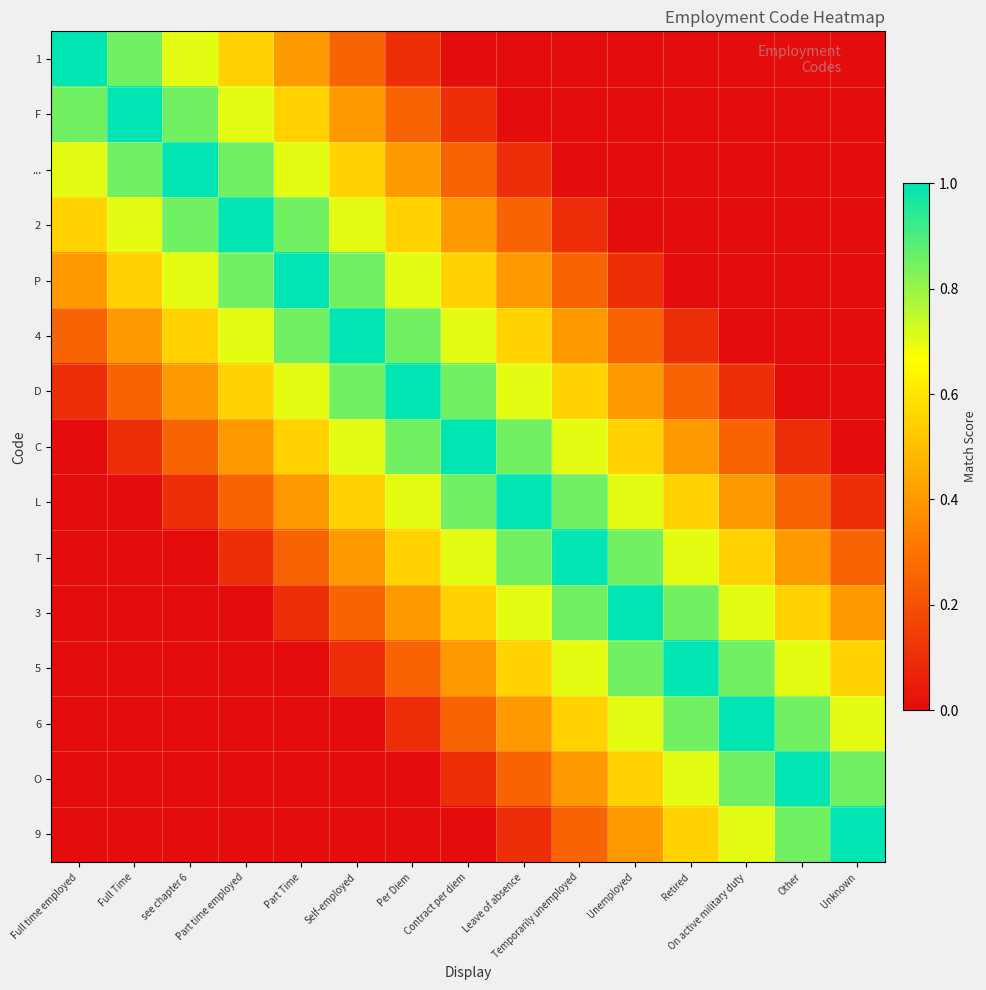

At how many categories does at least one series exceed 0?

15